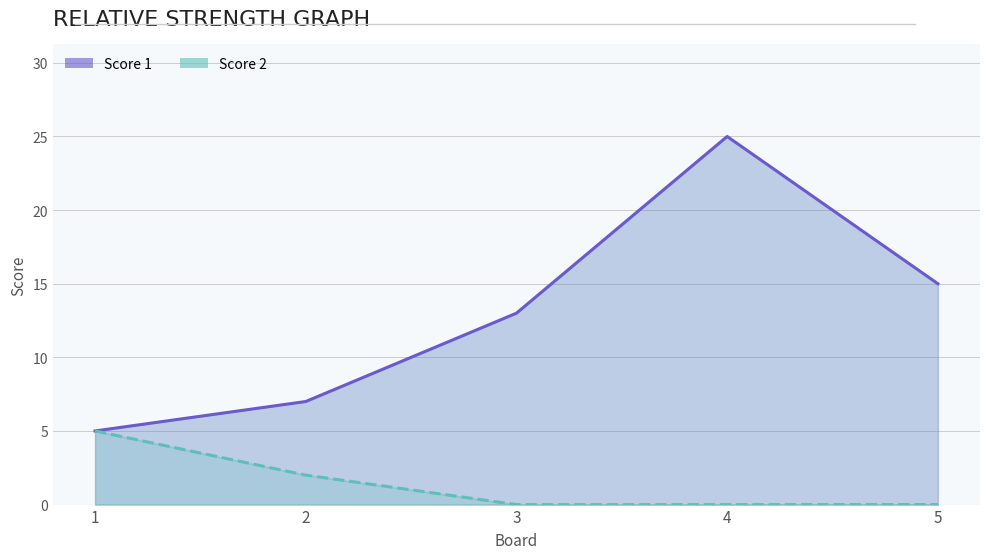

What is the spread (max minus min) of values at 3?

13